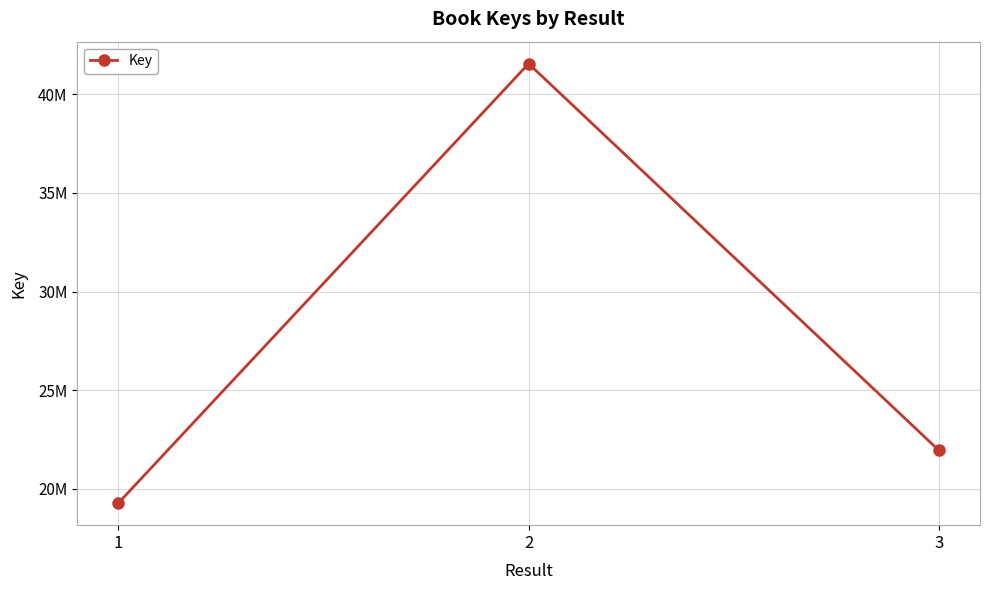

Does the chart have visible grid lines?

Yes